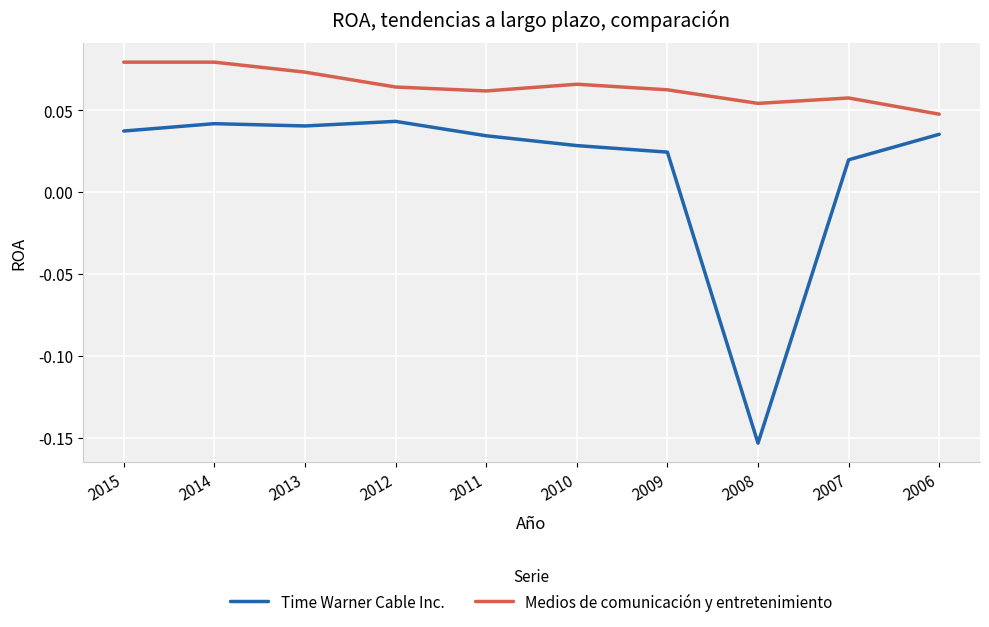

How many categories are shown in the chart?

10